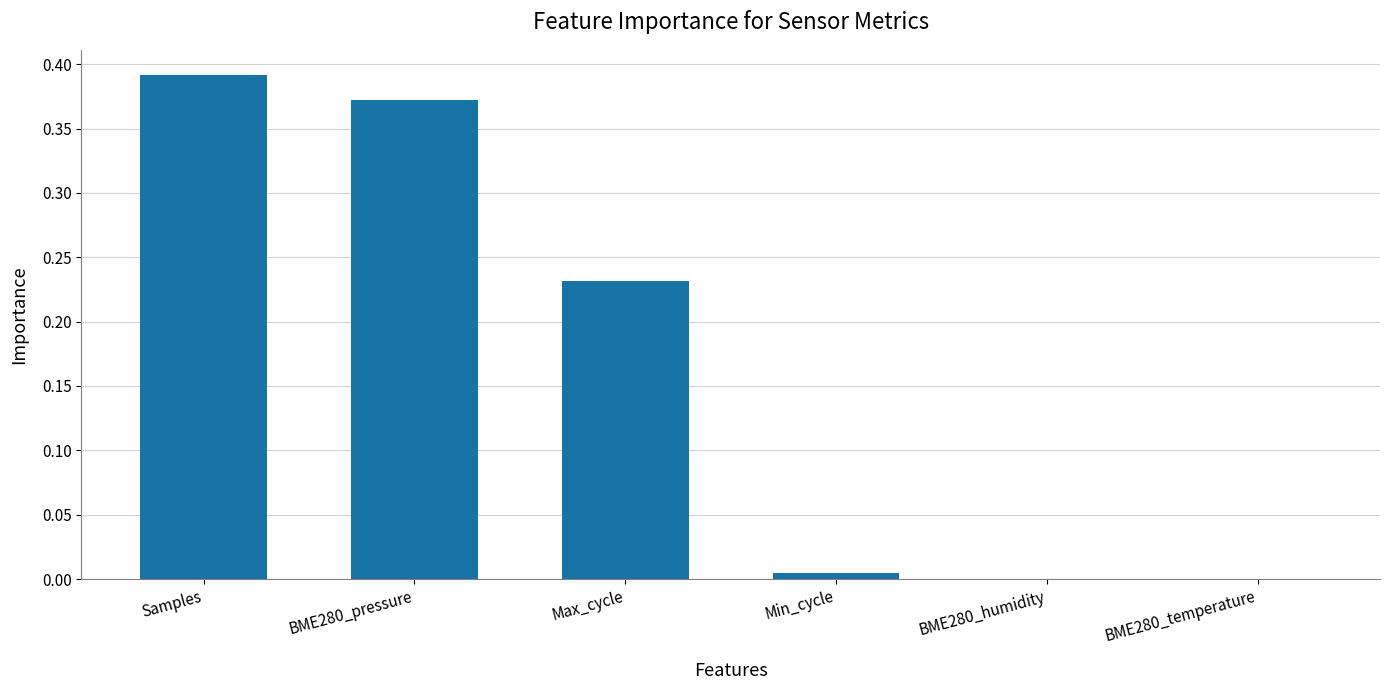

The chart shows a value of 0.5 at BME280_pressure. True or false?

False